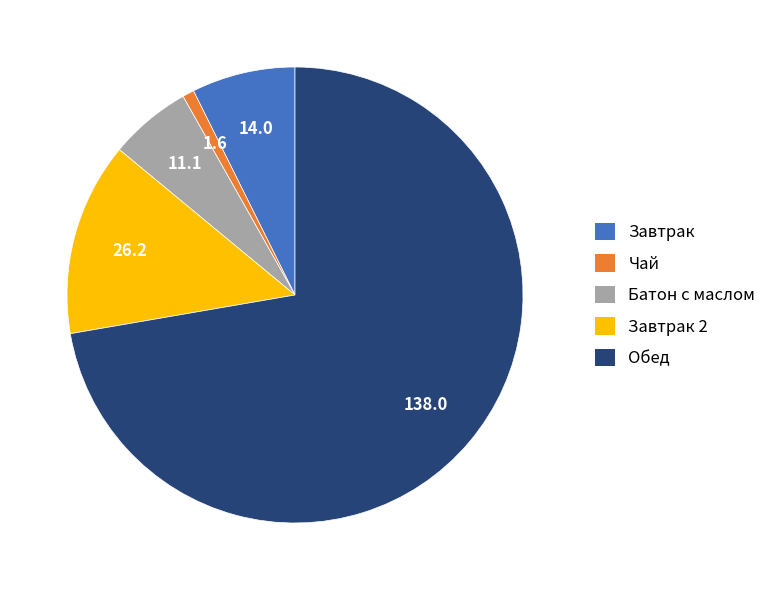

Count the number of slices in the pie.

5